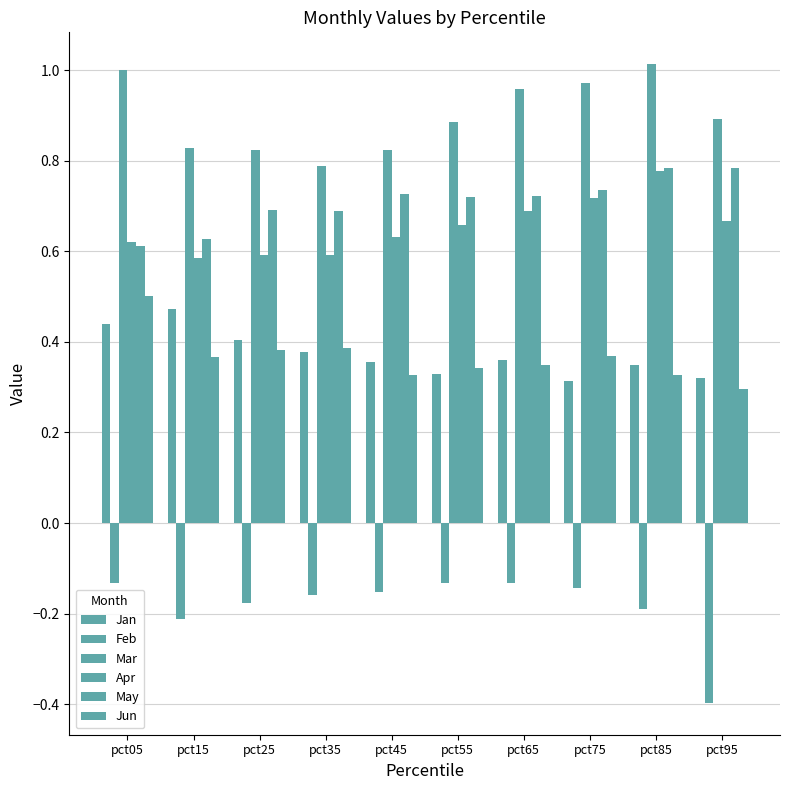

How many groups of bars are there?

10